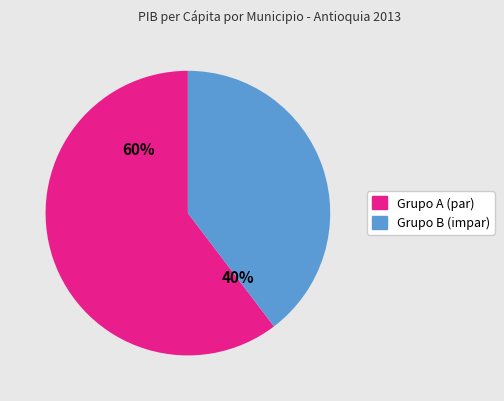

Is there a majority slice in this chart?

Yes